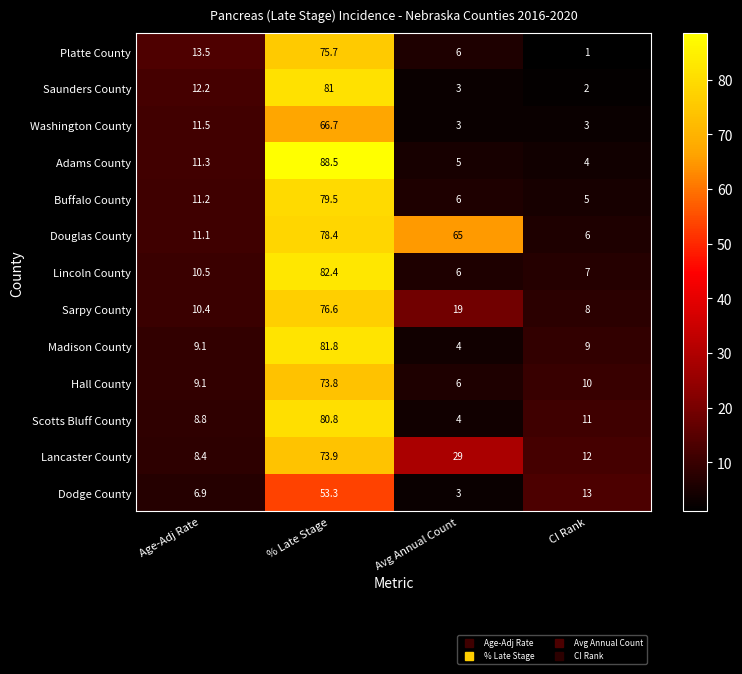

At how many categories does at least one series exceed 20?

2